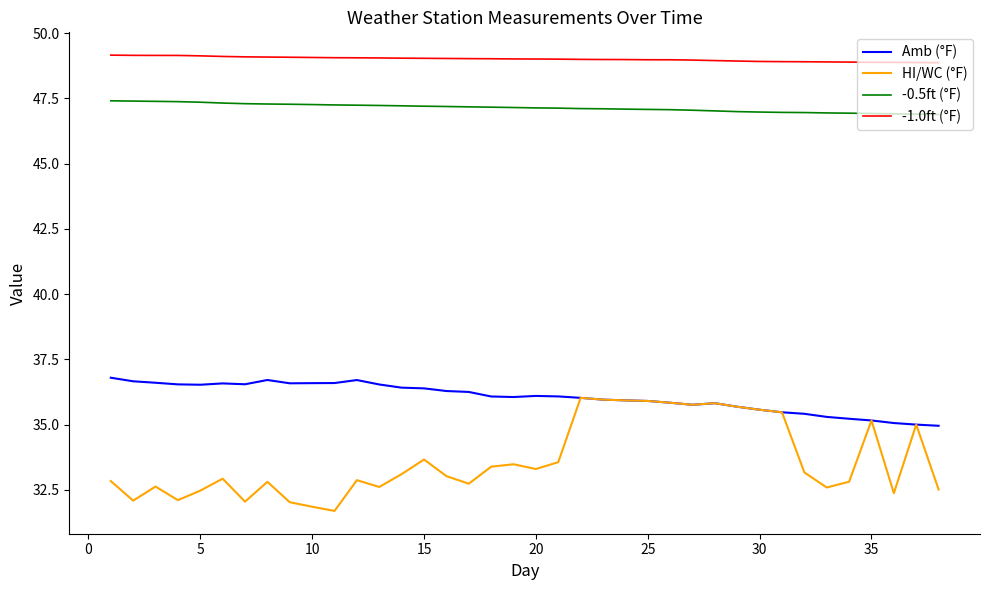

Which series has the largest total across all categories?

-1.0ft (°F)